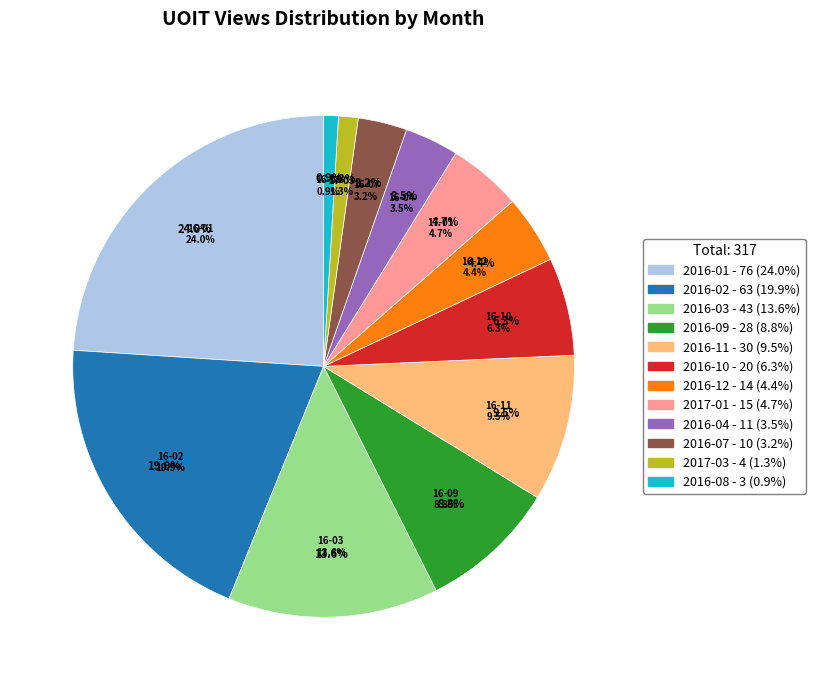

Is there any slice that represents more than half of the pie?

No